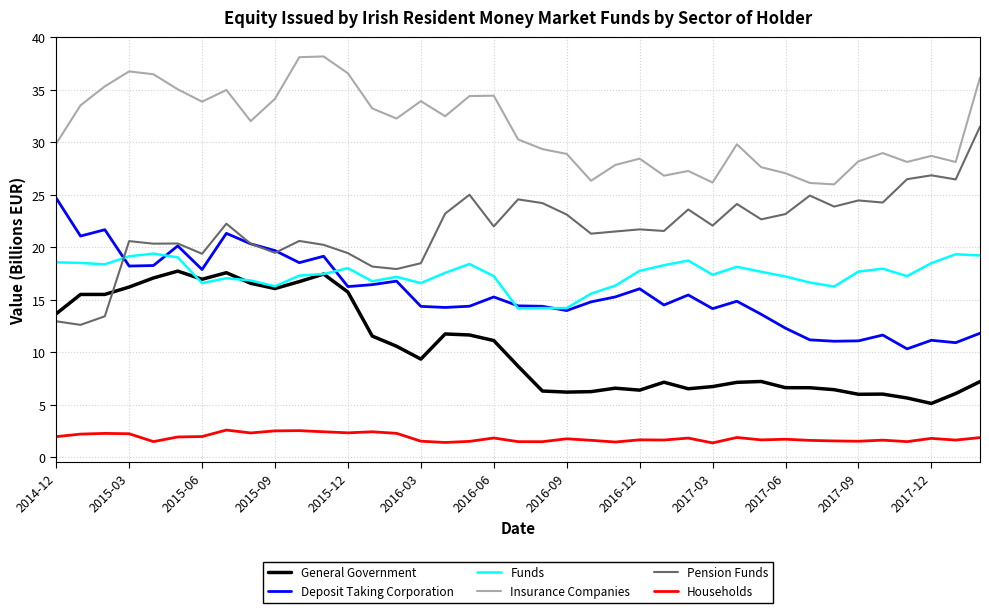

True or false: Insurance Companies and Funds intersect in this chart.

False